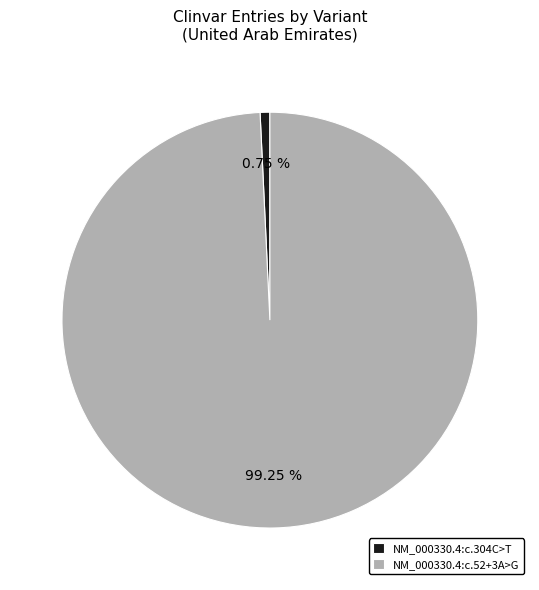

Between NM_000330.4:c.304C>T and NM_000330.4:c.52+3A>G, which is larger?

NM_000330.4:c.52+3A>G